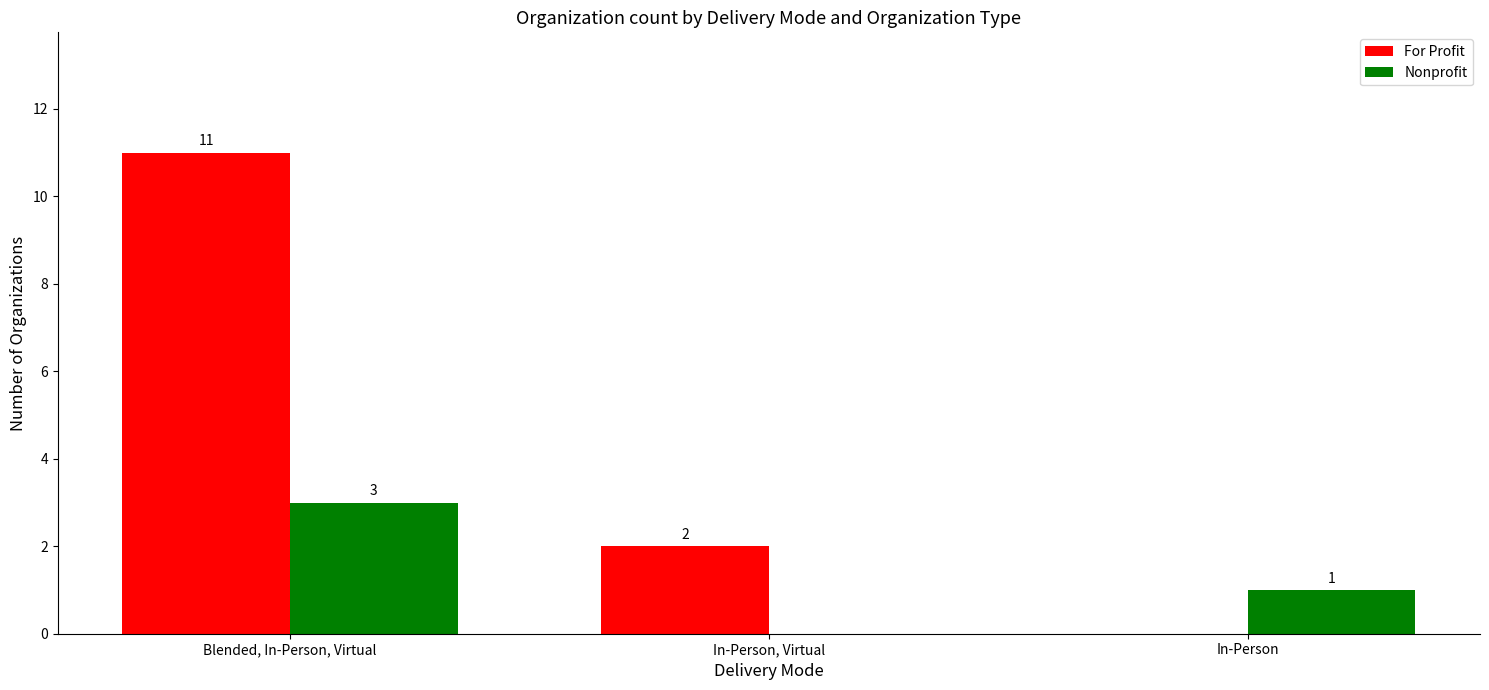

Which series changed the most between In-Person, Virtual and In-Person?

For Profit